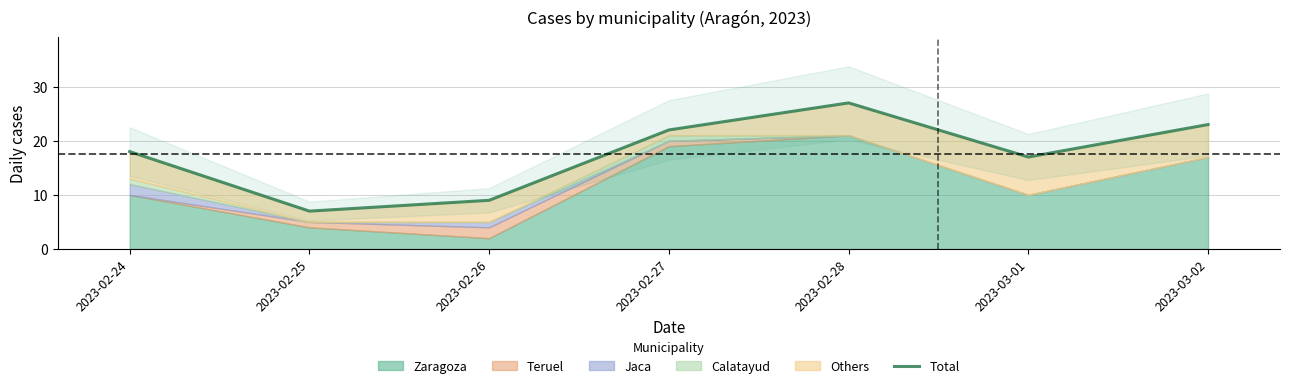

Reading left to right, transcribe all the data shown in this chart.

2023-02-24=18	2023-02-25=7	2023-02-26=9	2023-02-27=22	2023-02-28=27	2023-03-01=17	2023-03-02=23